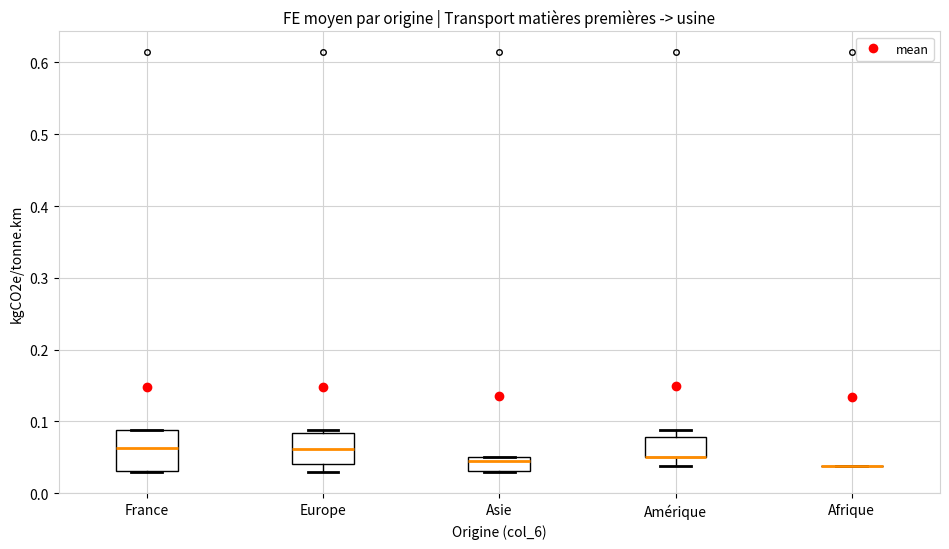

Which box is the tallest, from its lower edge to its upper edge?

France